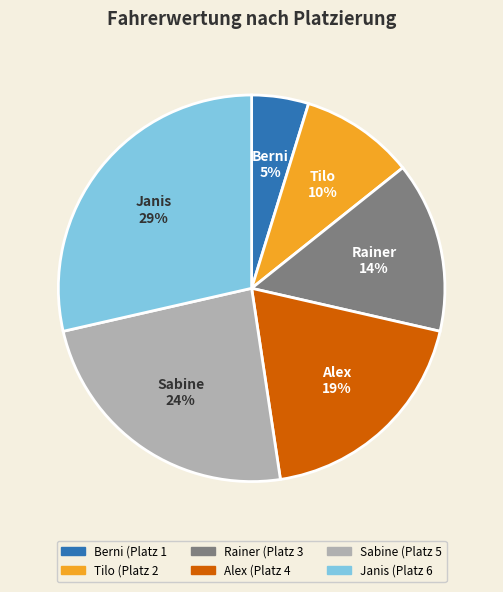

Which slice is the smallest?

Berni